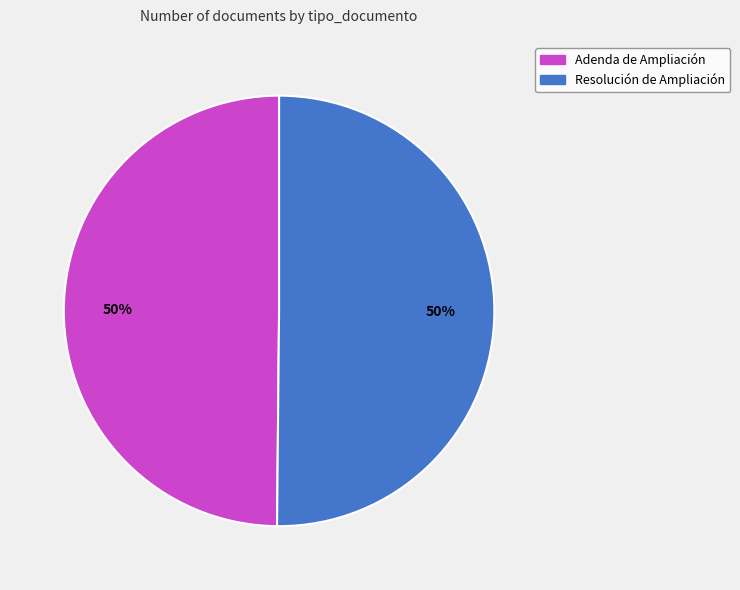

To the nearest percent, what portion does Resolución de Ampliación represent?

50%